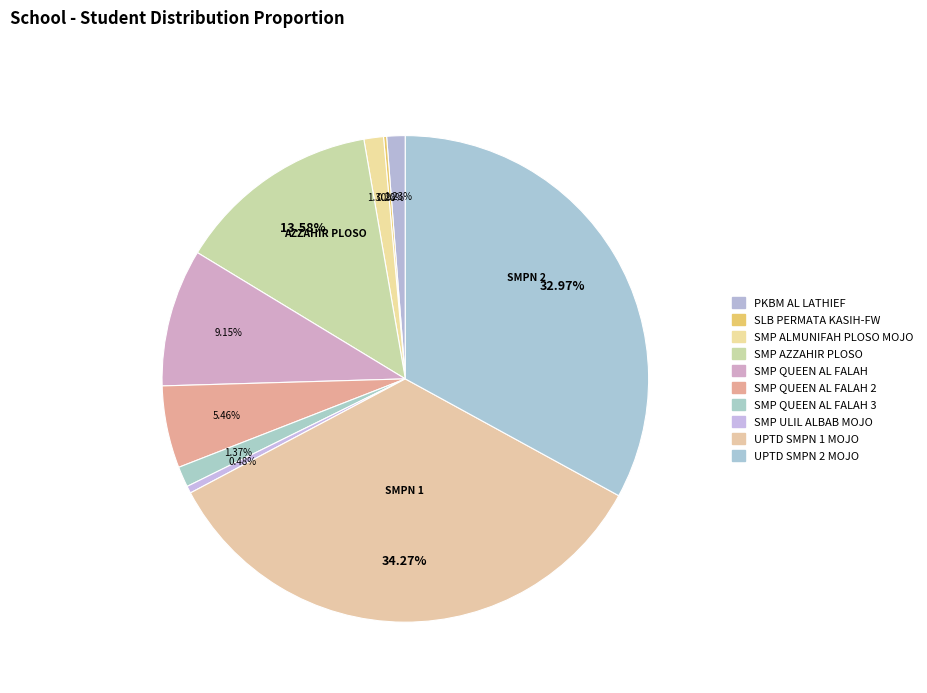

Rank the categories by value from lowest to highest.

SLB PERMATA KASIH-FW, SMP ULIL ALBAB MOJO, PKBM AL LATHIEF, SMP ALMUNIFAH PLOSO MOJO, SMP QUEEN AL FALAH 3, SMP QUEEN AL FALAH 2, SMP QUEEN AL FALAH, SMP AZZAHIR PLOSO, UPTD SMPN 2 MOJO, UPTD SMPN 1 MOJO